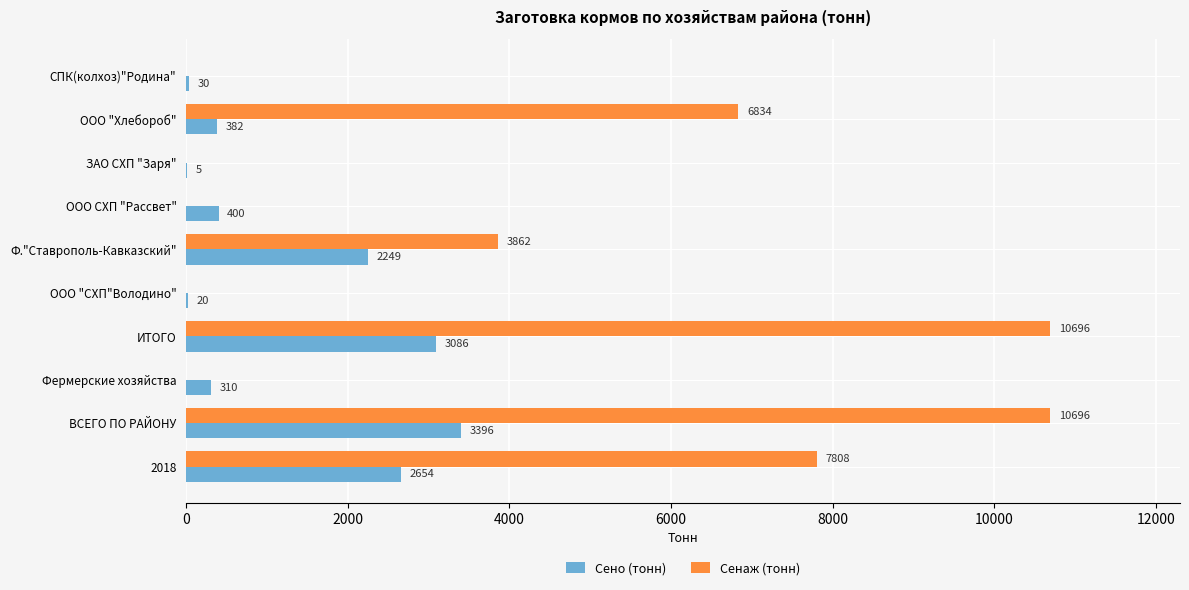

The Сено (тонн) series shows 4871 at ИТОГО. True or false?

False